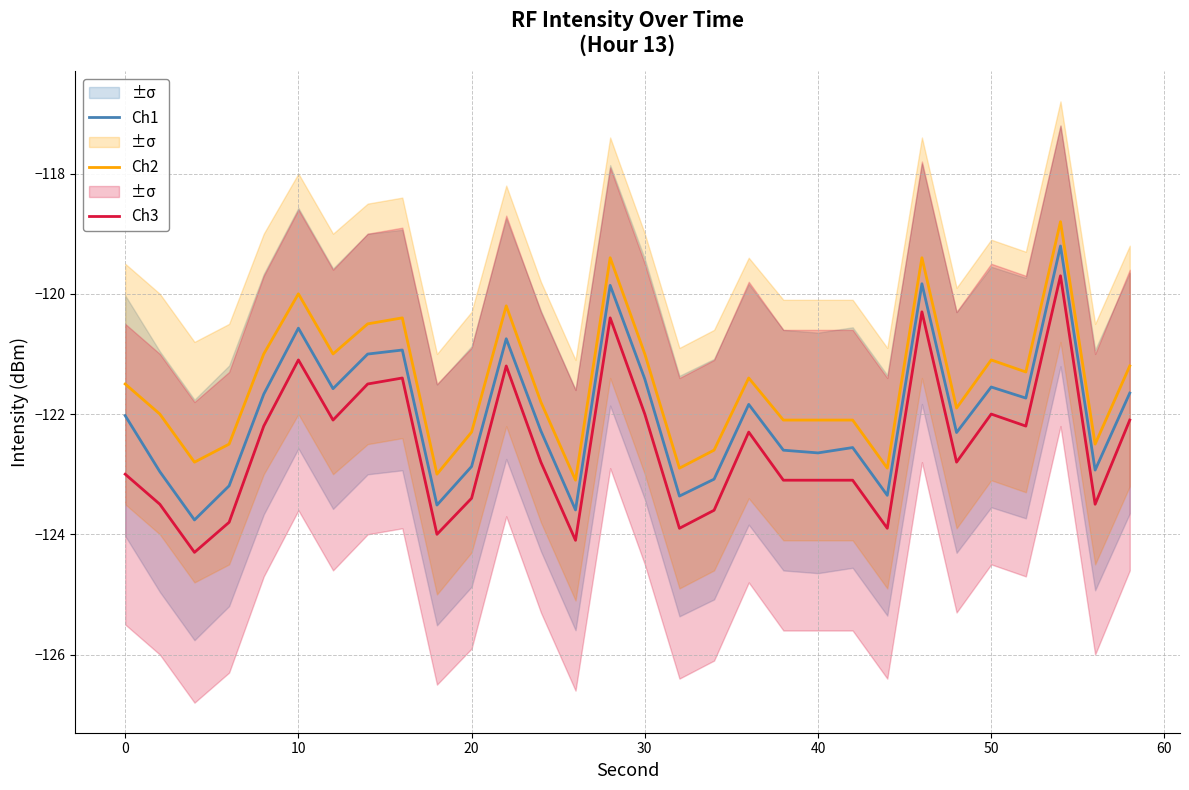

True or false: Ch1 and Ch2 cross at least once.

False